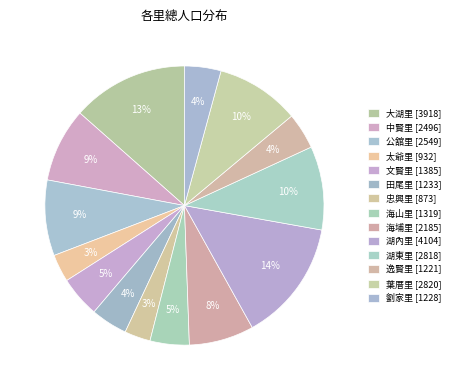

How many slices are in this pie chart?

14